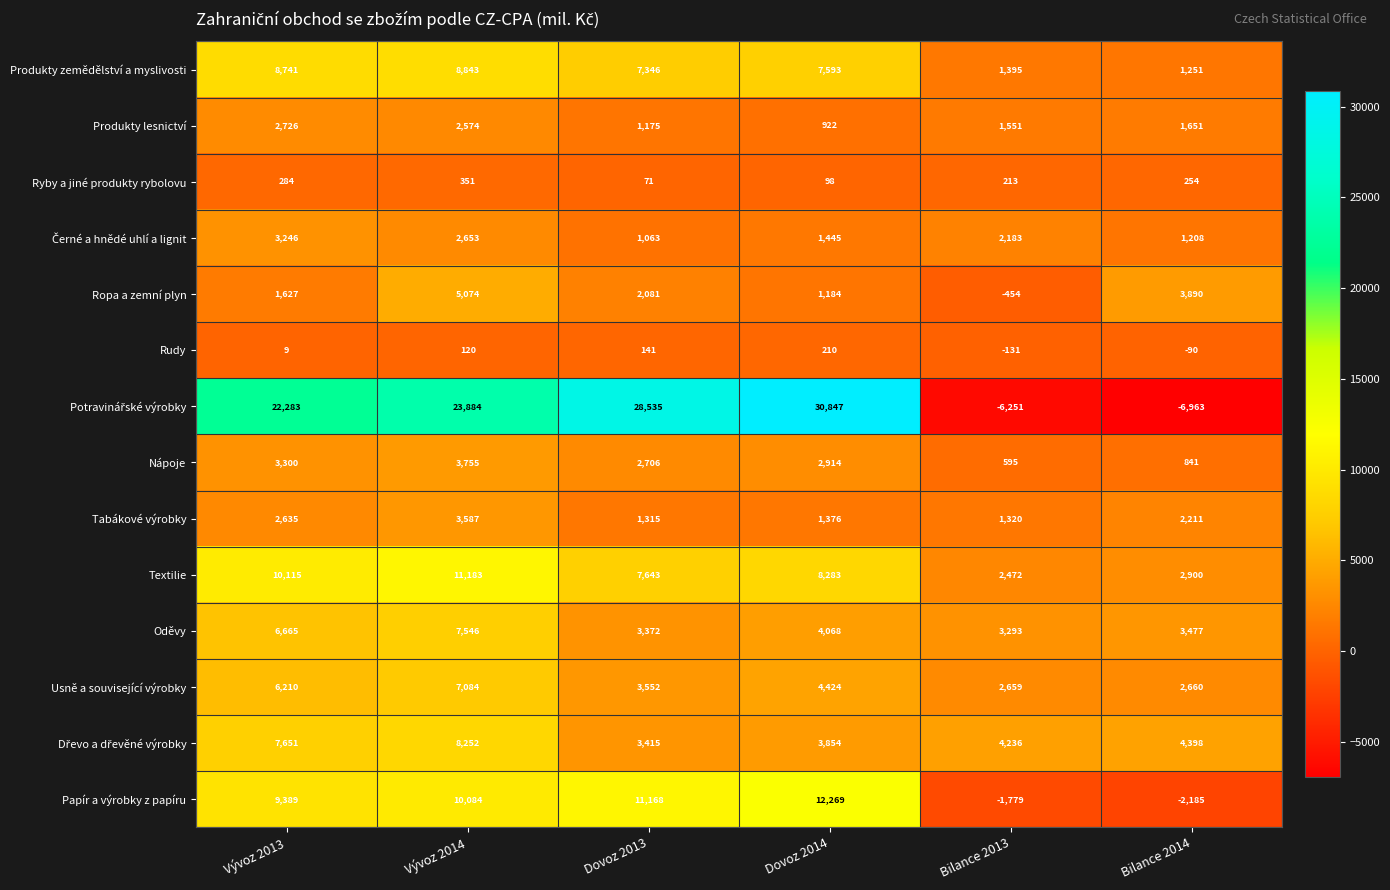

At which category does the chart reach its peak across all series?

Dovoz 2014